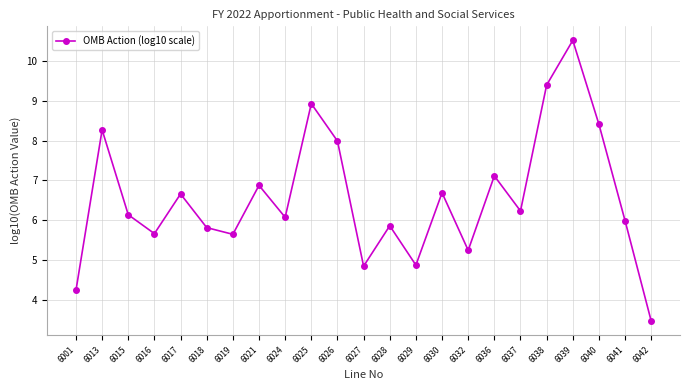

What is the ratio of the value at 6025 to the value at 6016?

1.6